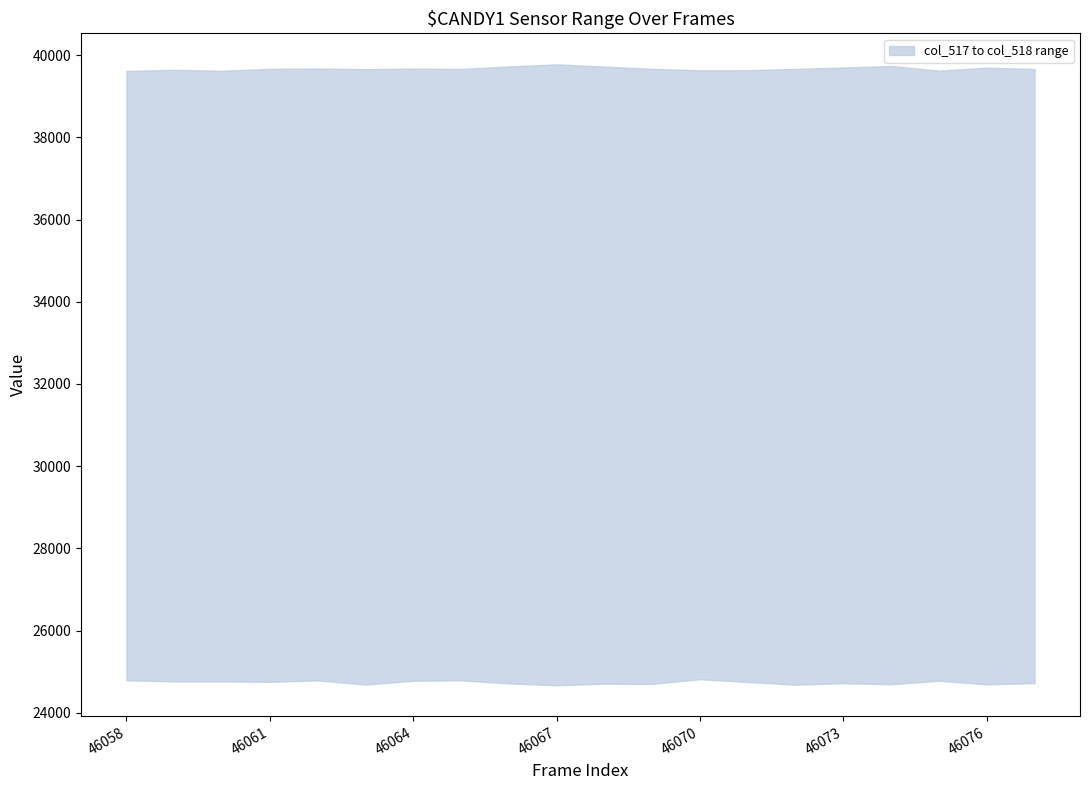

What is the value of the col_517 point at the 14th from the left?

24751